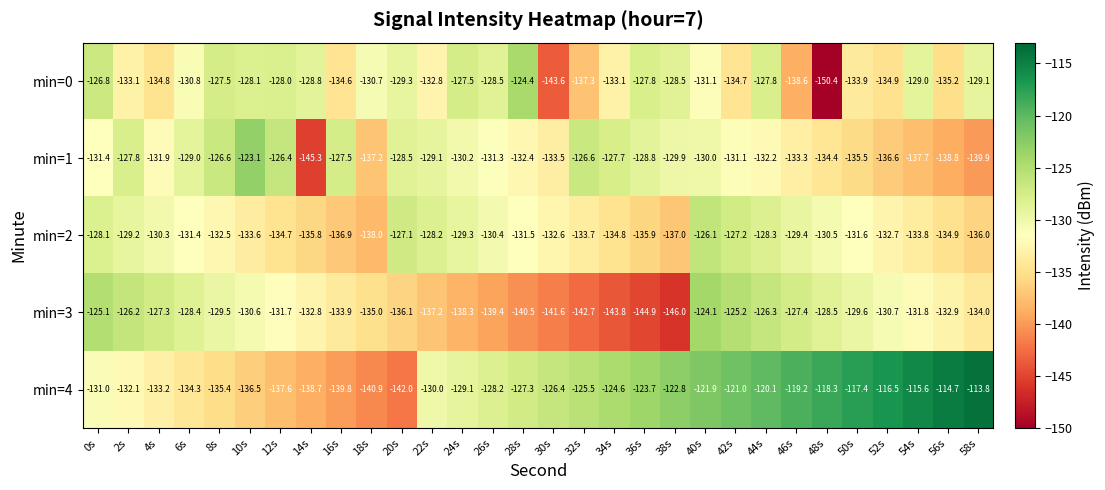

Which series has the largest total across all categories?

min=4